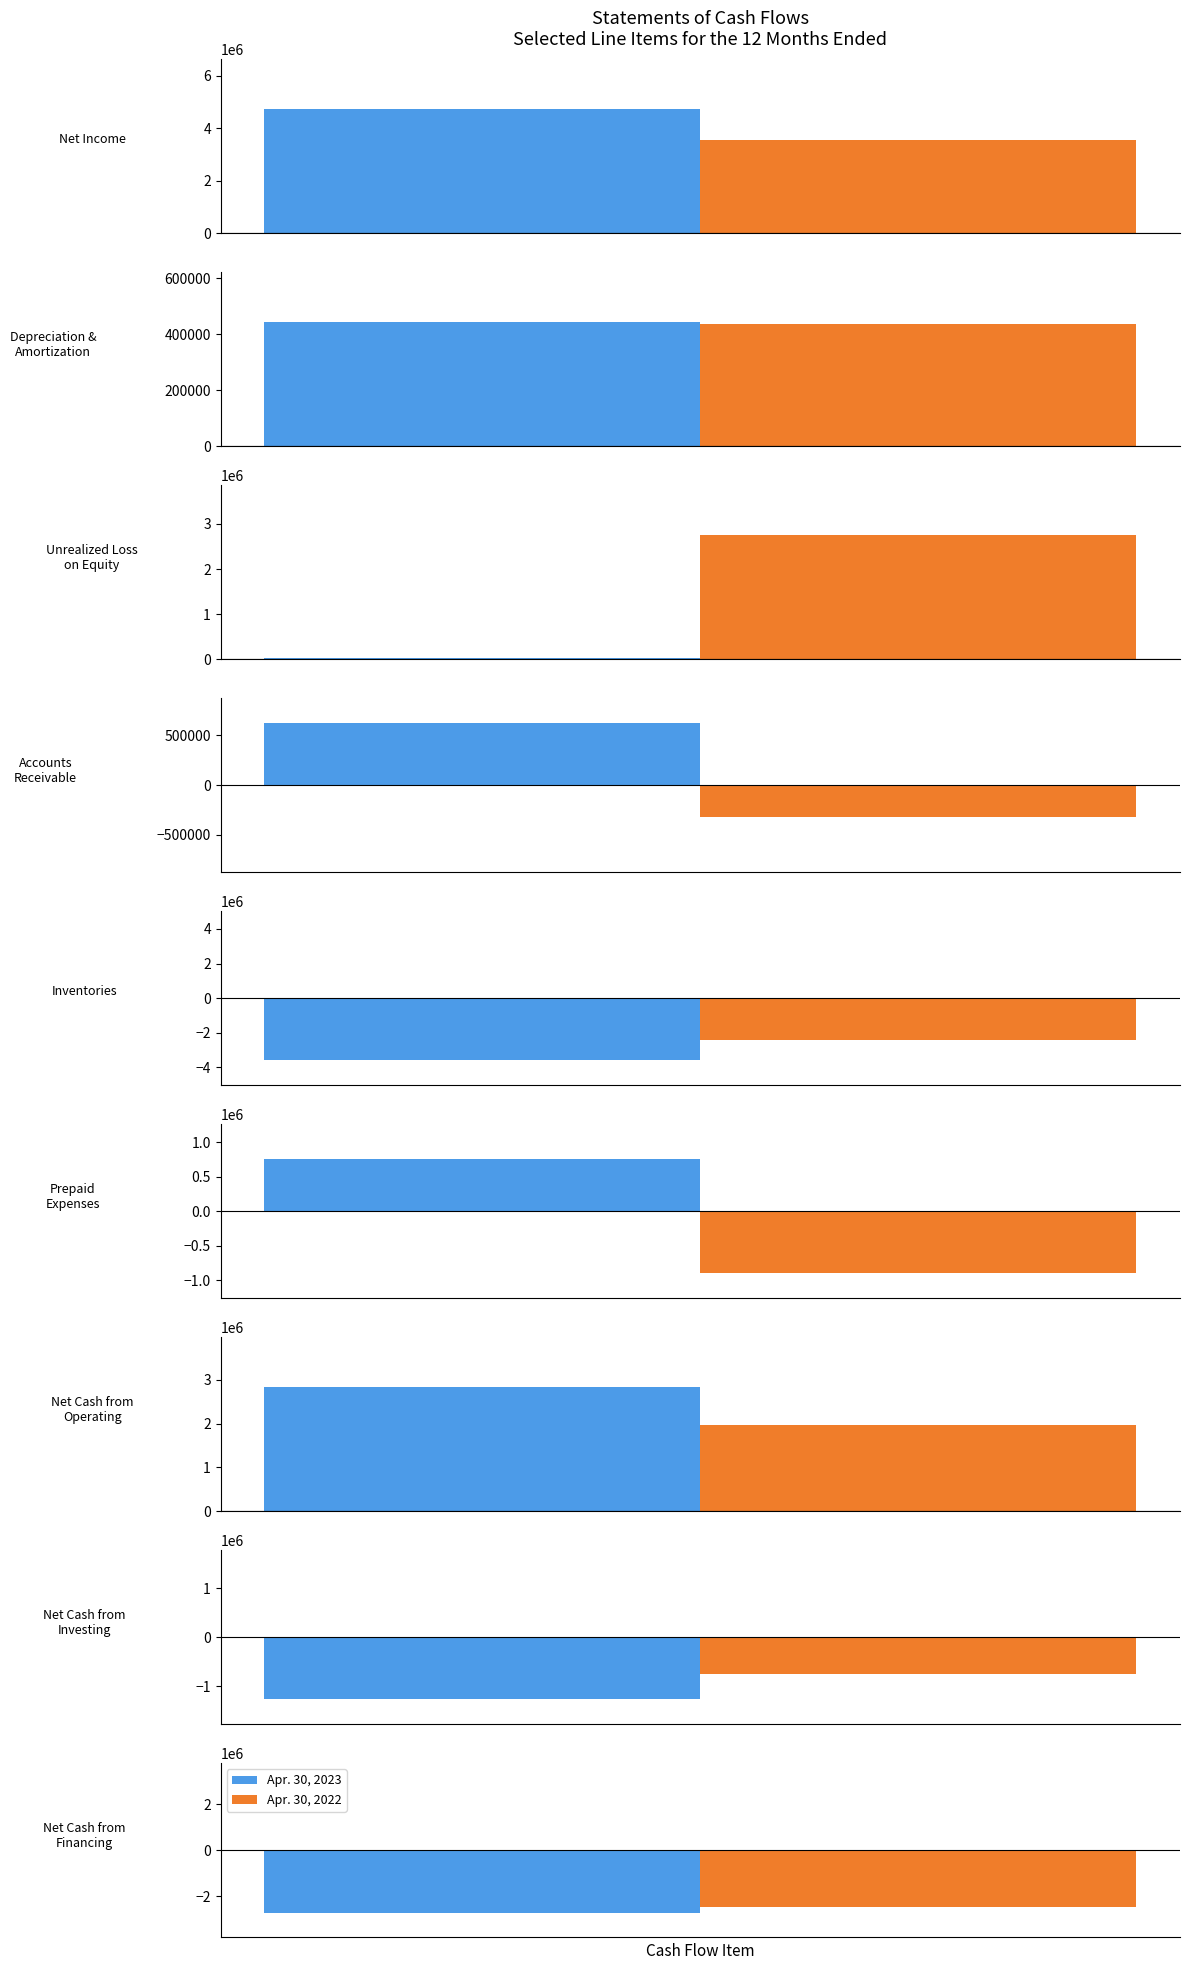

Rank the categories by Apr. 30, 2022 value from lowest to highest.

Net Cash from Financing, Inventories, Prepaid Expenses, Net Cash from Investing, Accounts Receivable, Depreciation & Amortization, Net Cash from Operating, Unrealized Loss on Equity, Net Income